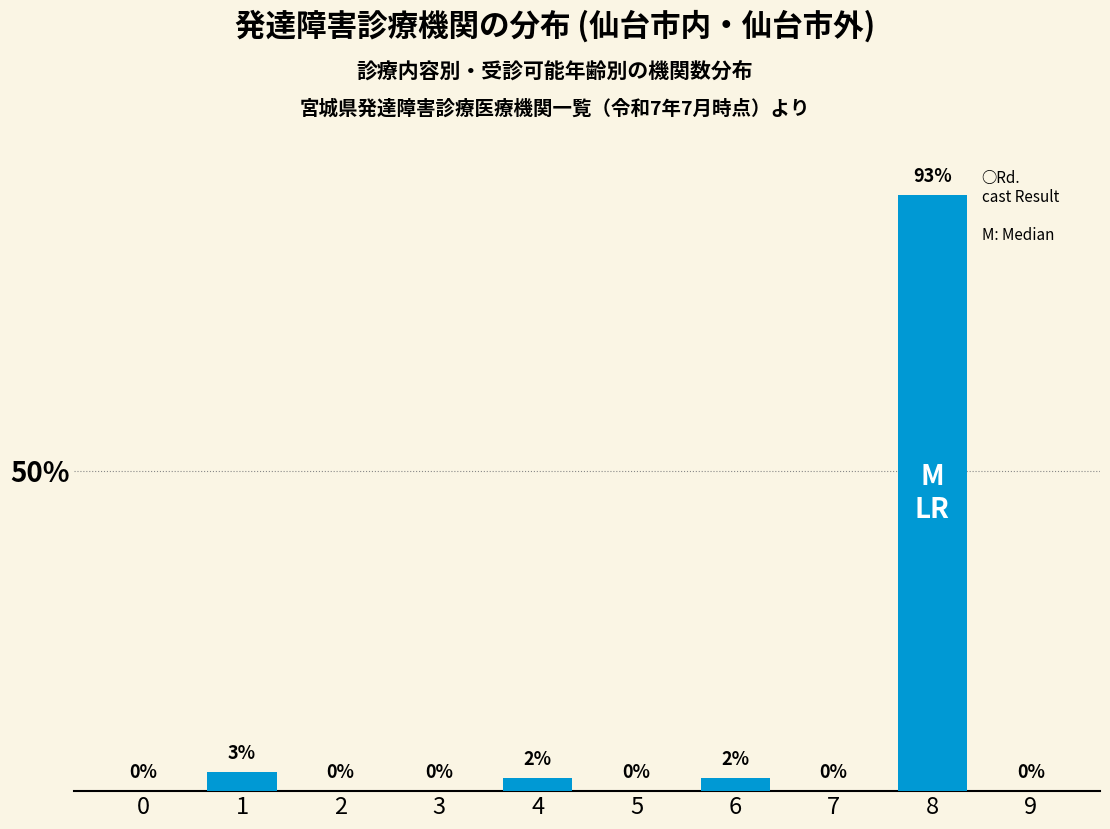

Reading right to left, extract all data points from this chart.

9=0	8=93	7=0	6=2	5=0	4=2	3=0	2=0	1=3	0=0